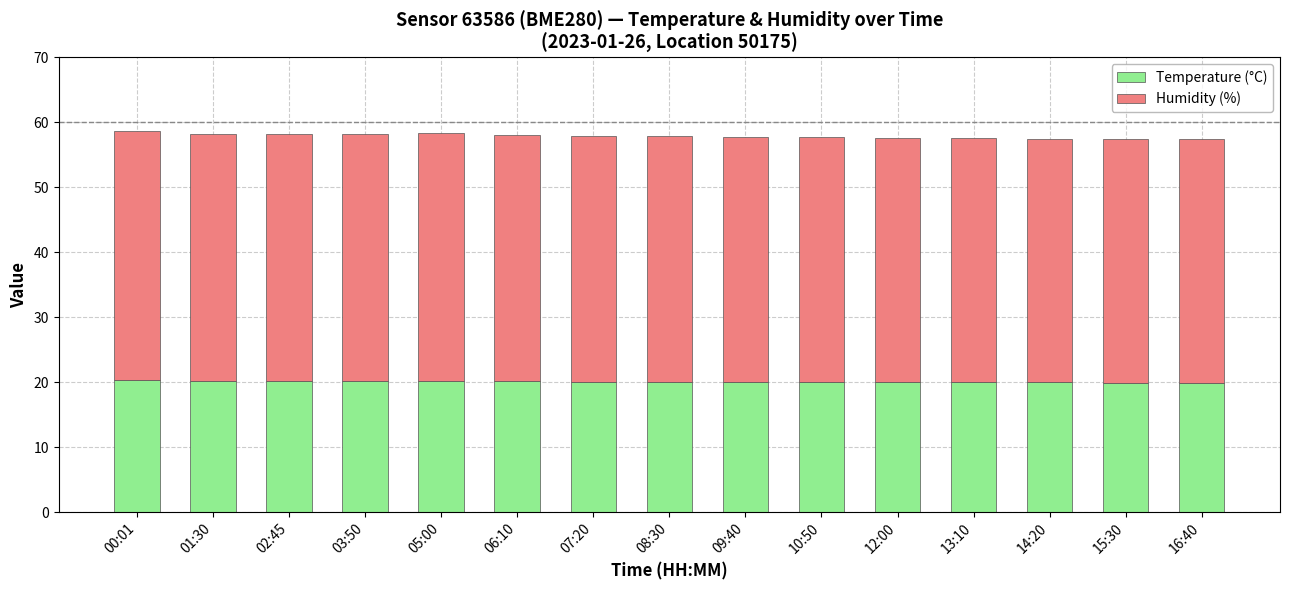

What is the total value across all series at 06:10?

58.1